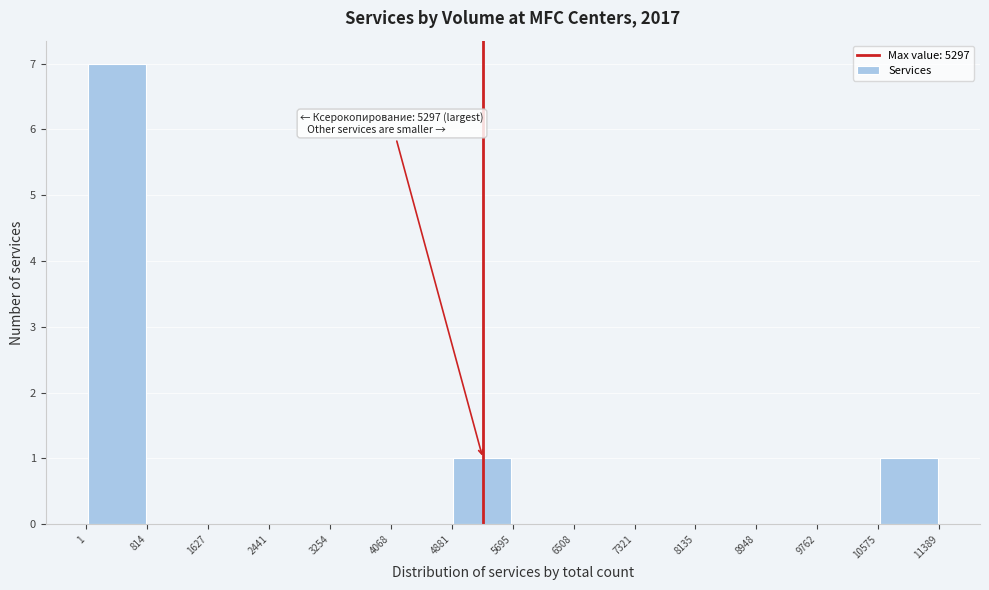

Over which range of the x-axis is the bar tallest?

1 to 814